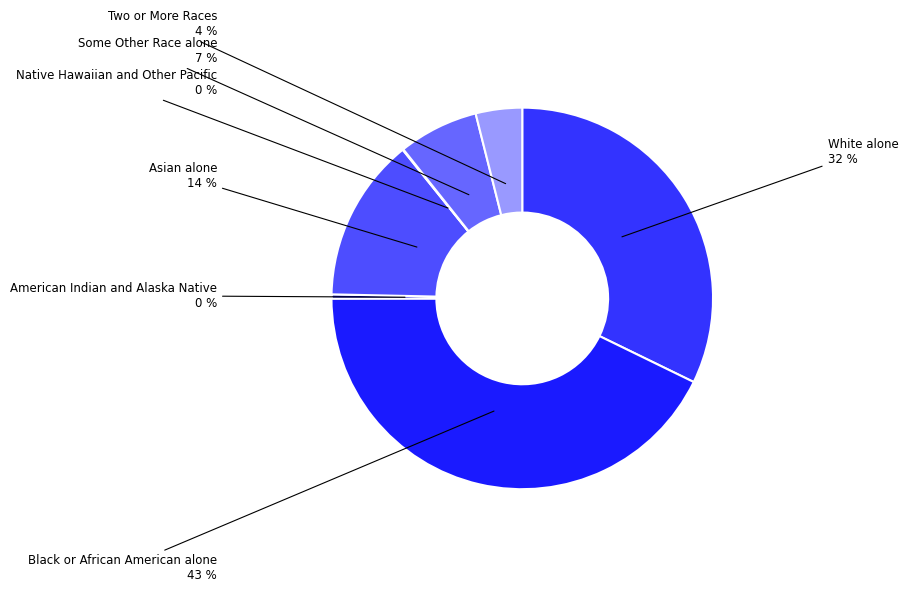

Rank the categories by value from lowest to highest.

Native Hawaiian and Other Pacific, American Indian and Alaska Native, Two or More Races, Some Other Race alone, Asian alone, White alone, Black or African American alone